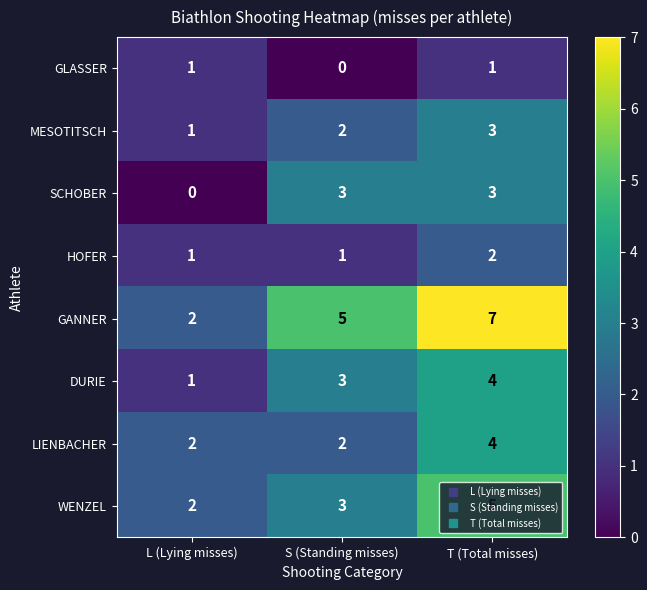

At which label is GANNER closest to 4?

S (Standing misses)